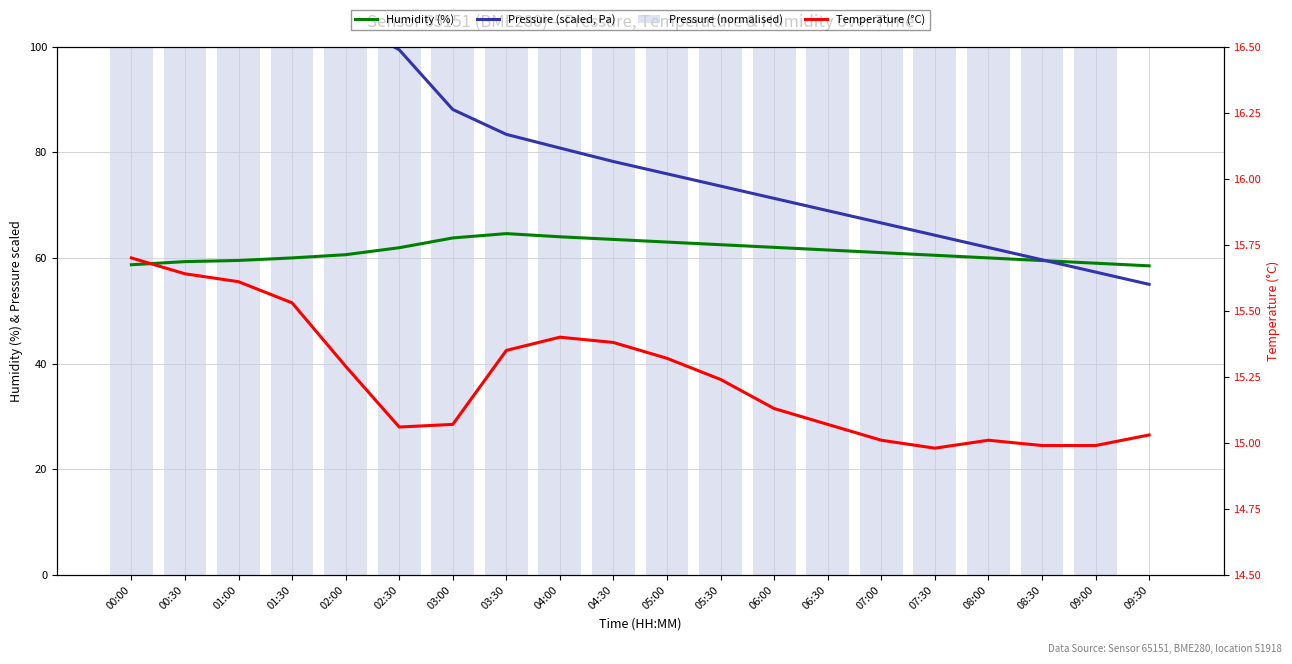

What is the spread (max minus min) of values at 07:30?

449.8